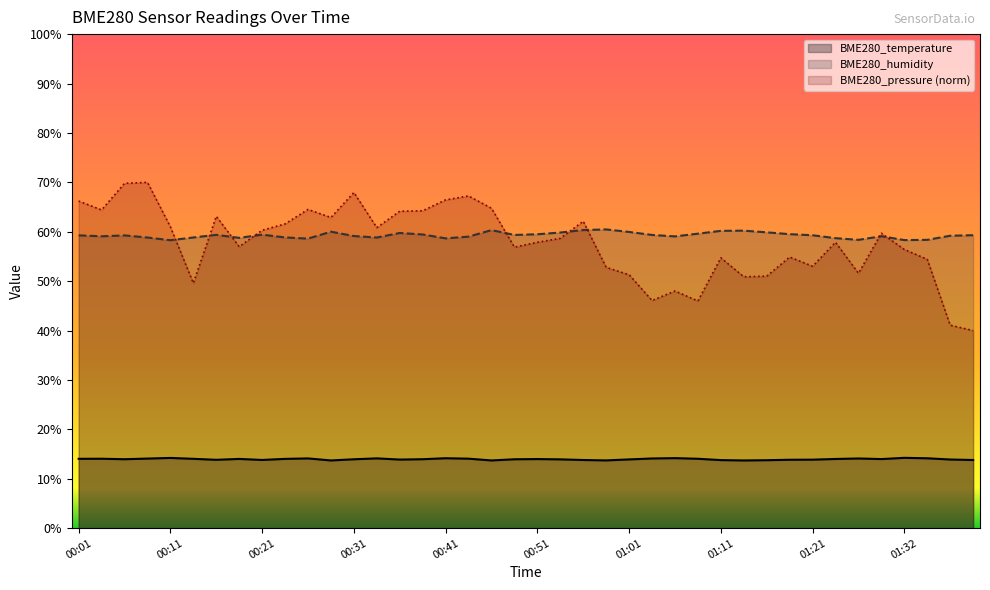

What position from the right is 01:16?

10